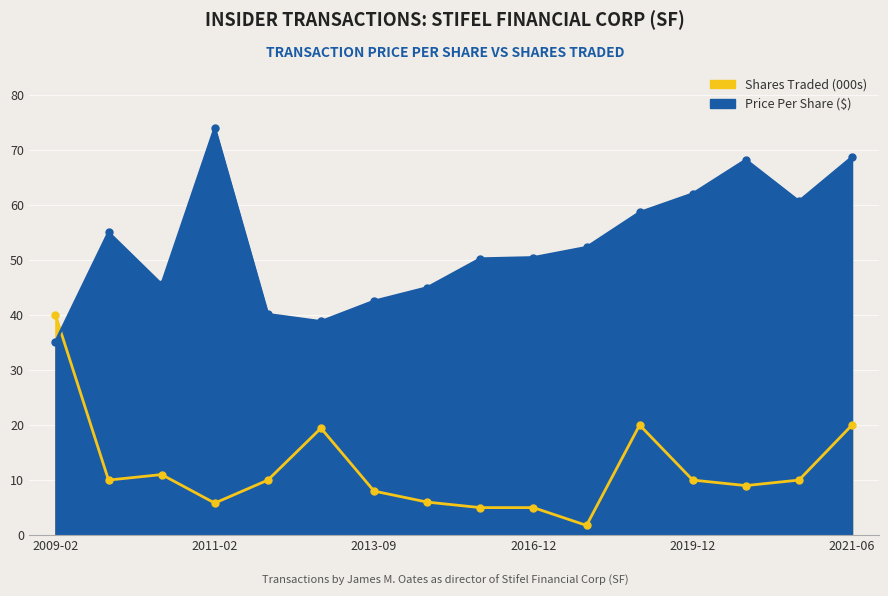

The value of transactionShares at 2011-02 is 5.8. True or false?

True